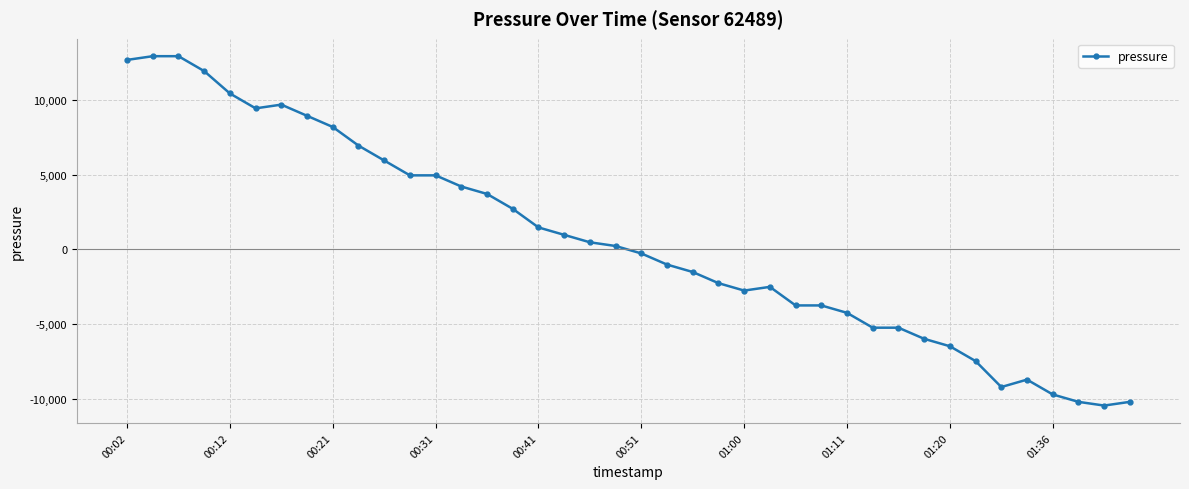

Does the chart display data point markers on the line(s)?

Yes